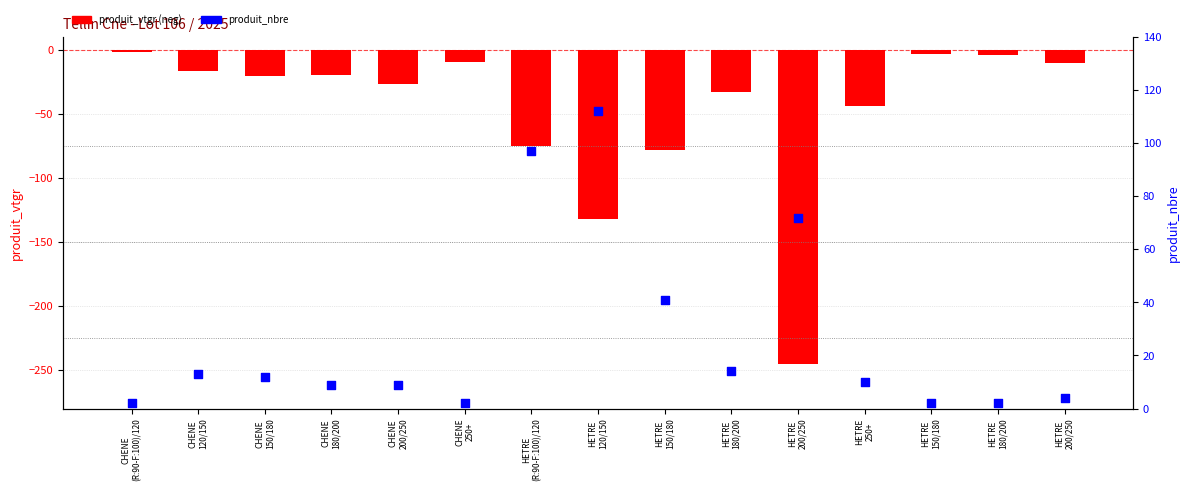

What is the total value across all series at CHENE
120/150?

-3.4